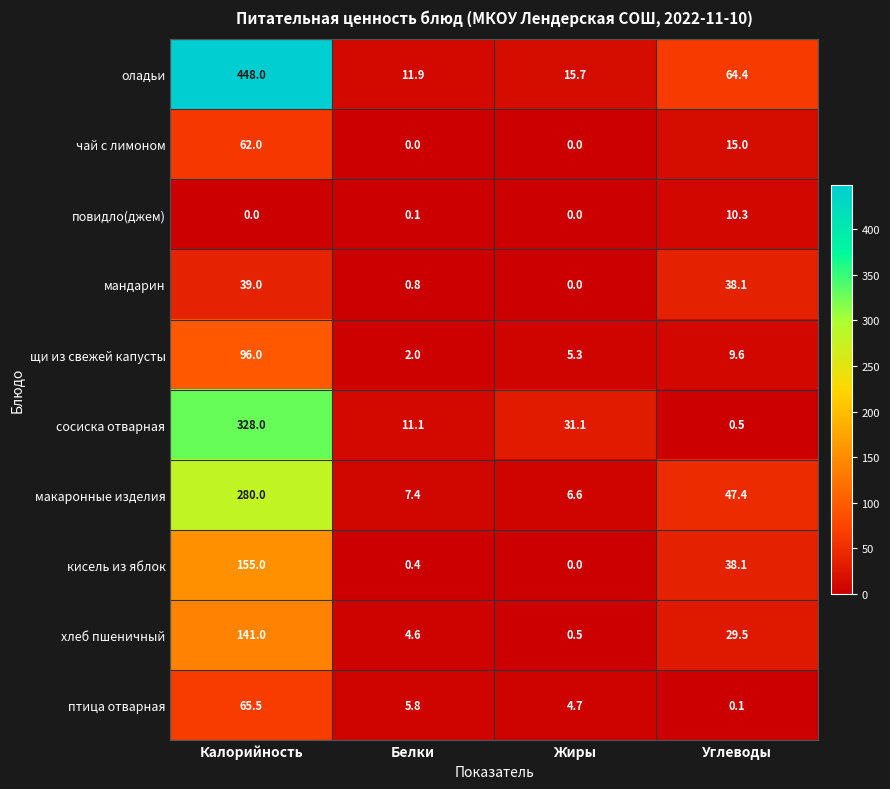

At which label is чай с лимоном closest to 31?

Углеводы